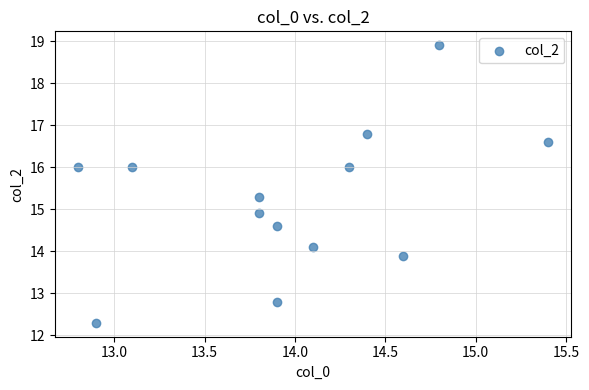

What is the range of X values (max minus min)?

2.6